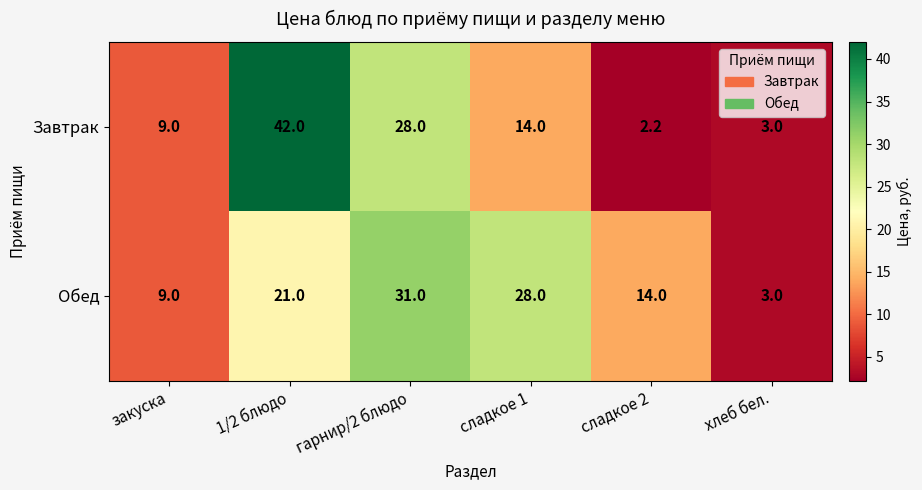

List the labels in order of Завтрак value, largest first.

1/2 блюдо, гарнир/2 блюдо, сладкое 1, закуска, хлеб бел., сладкое 2